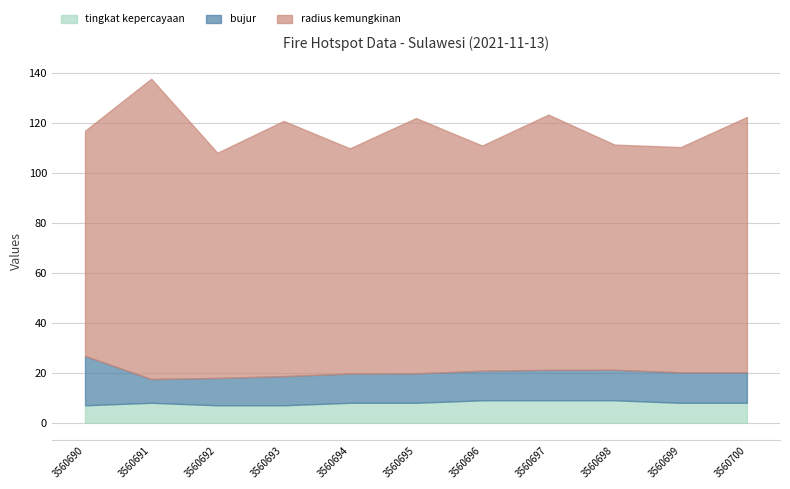

At which category is the sum across all series the highest?

3560691